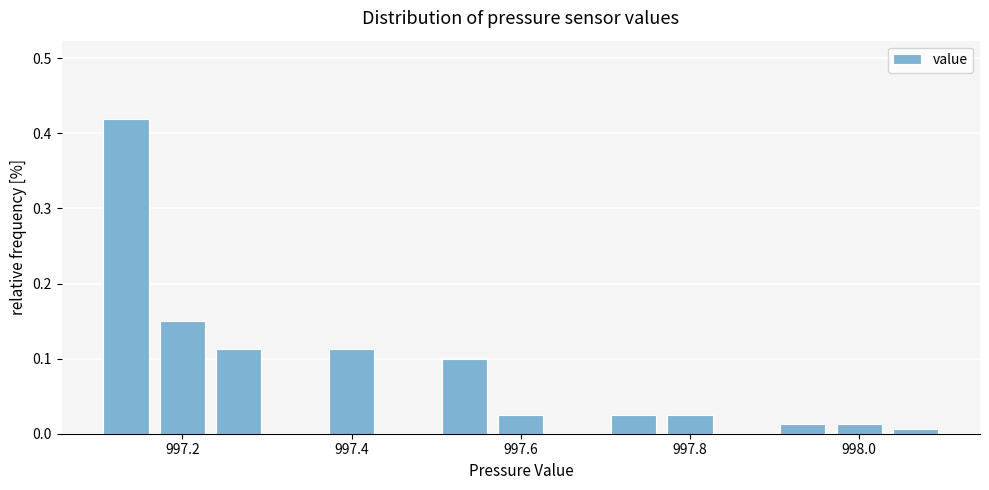

Around what value on the x-axis is the tallest bar? Give the approximate position of its centre, as read against the axis.

997.14